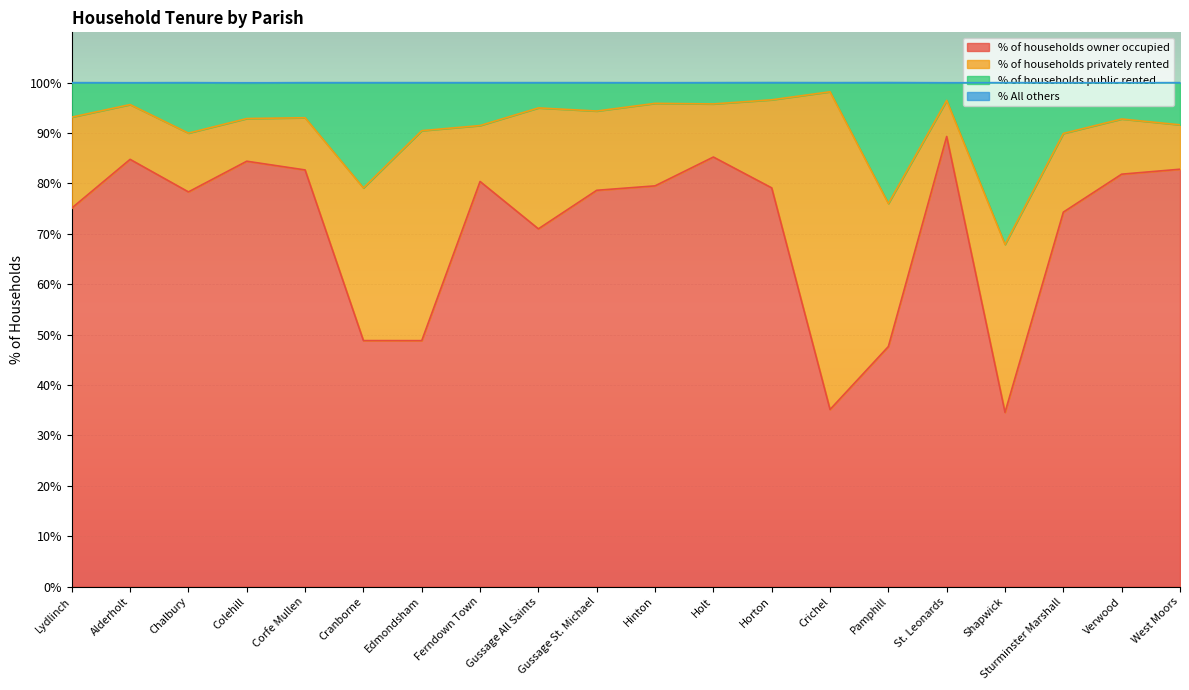

What is the total value across all series at Gussage St. Michael?

100.0